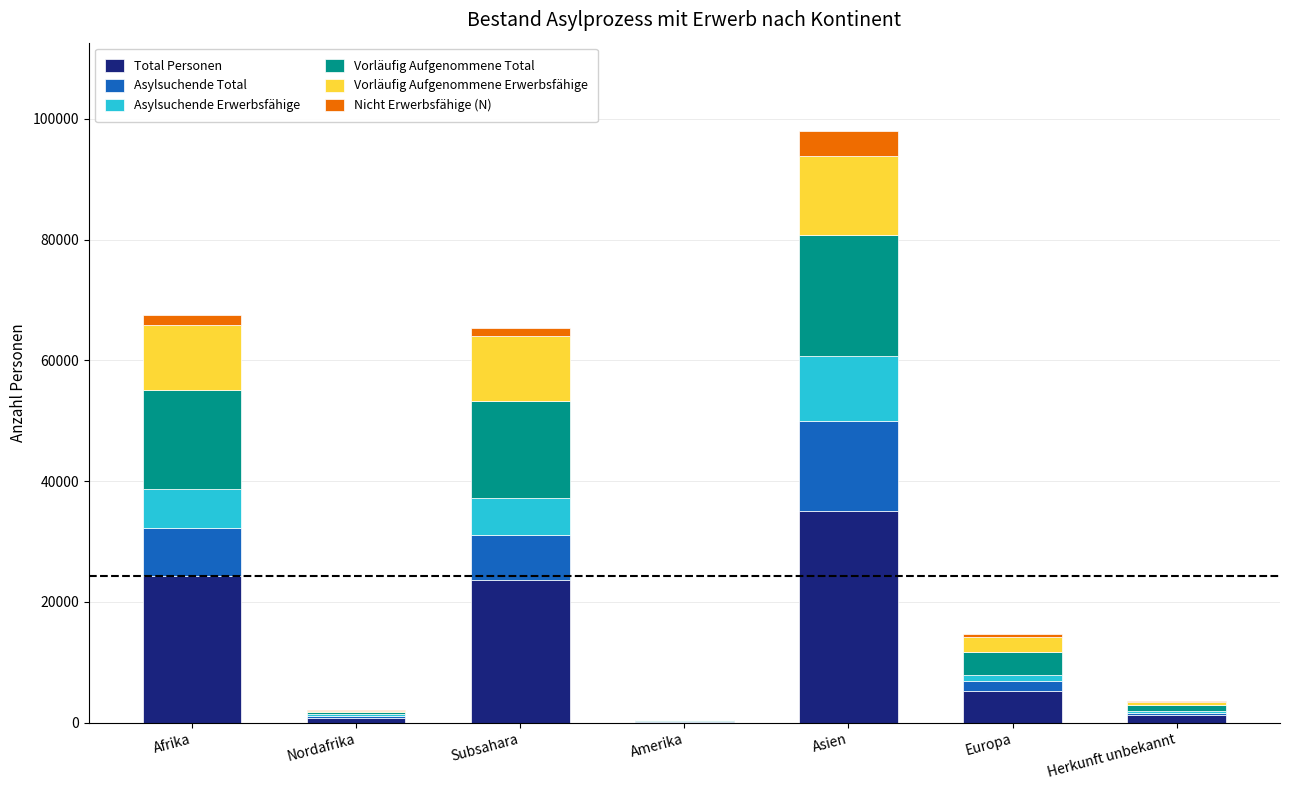

At which category is the sum across all series the highest?

Asien